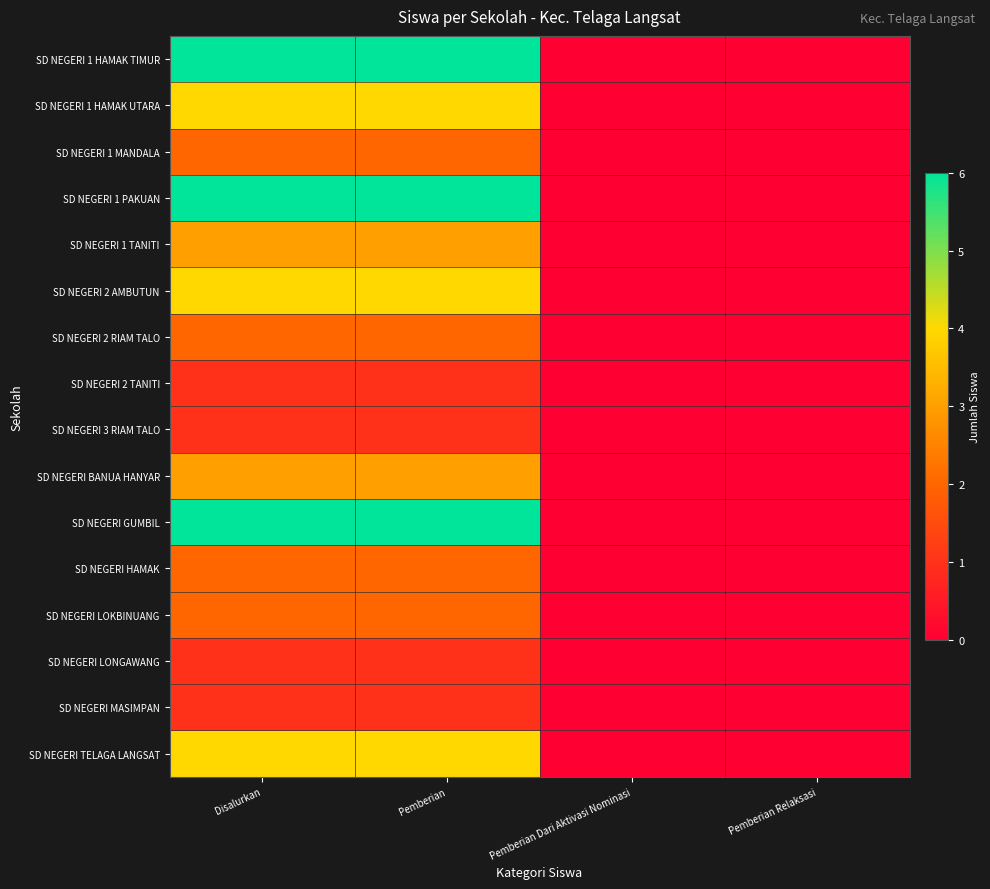

Between Disalurkan and Pemberian Dari Aktivasi Nominasi, which series saw the biggest shift?

SD NEGERI 1 HAMAK TIMUR